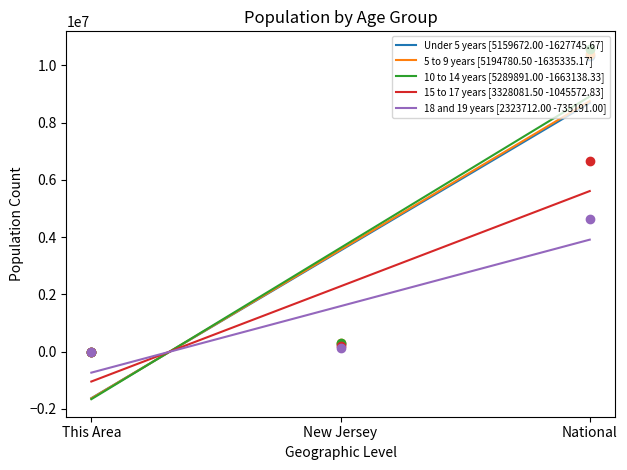

Is the value of 15 to 17 years at National greater than the value of 5 to 9 years at National?

No